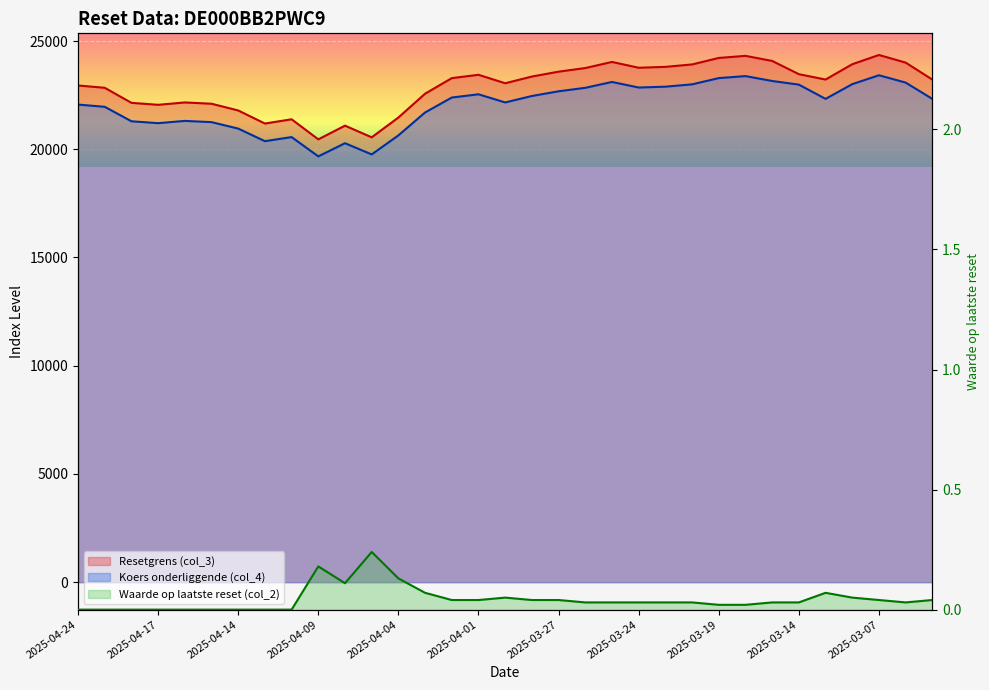

The value of Koers onderliggende (col_4) at 2025-03-28 is 22461.5. True or false?

True